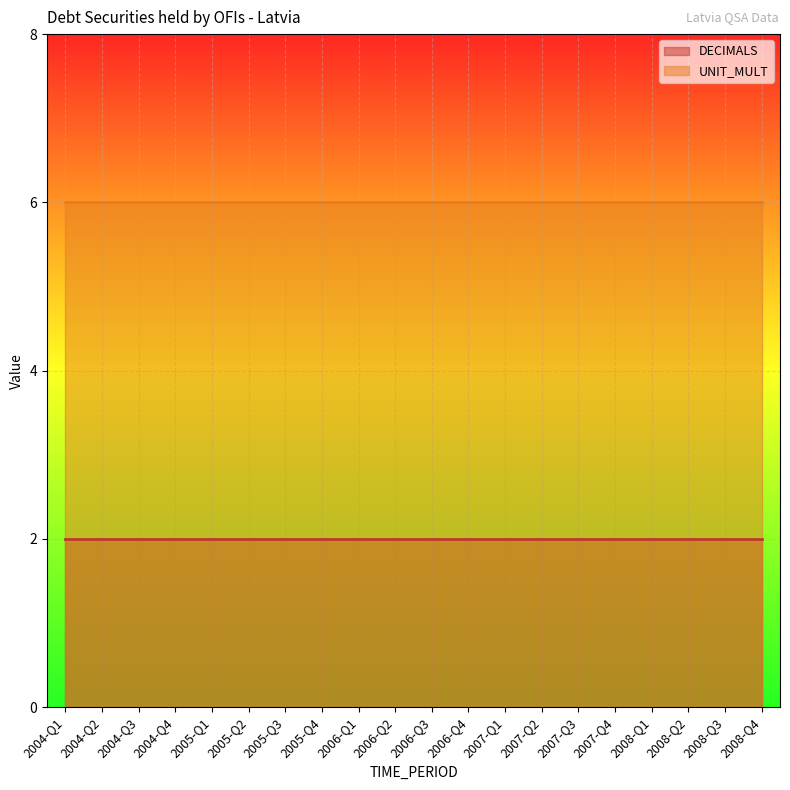

What is the spread (max minus min) of values at 2004-Q3?

4